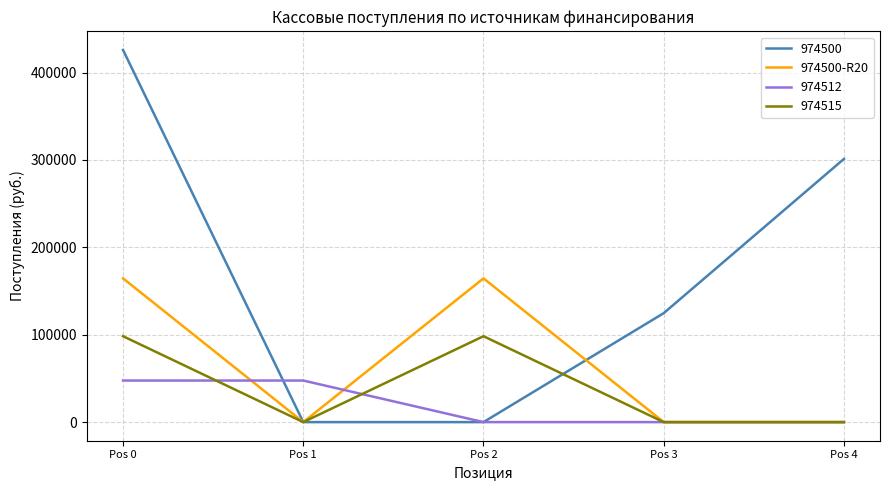

True or false: 974500 has a value of 425897.6 at Pos 0.

True